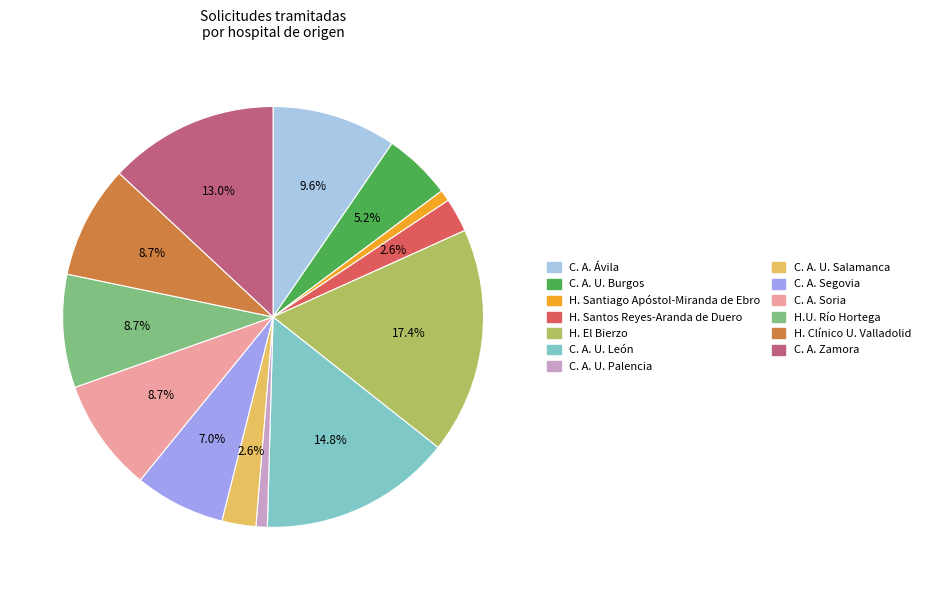

How much of the chart is everything except C. A. U. León?

85.2%